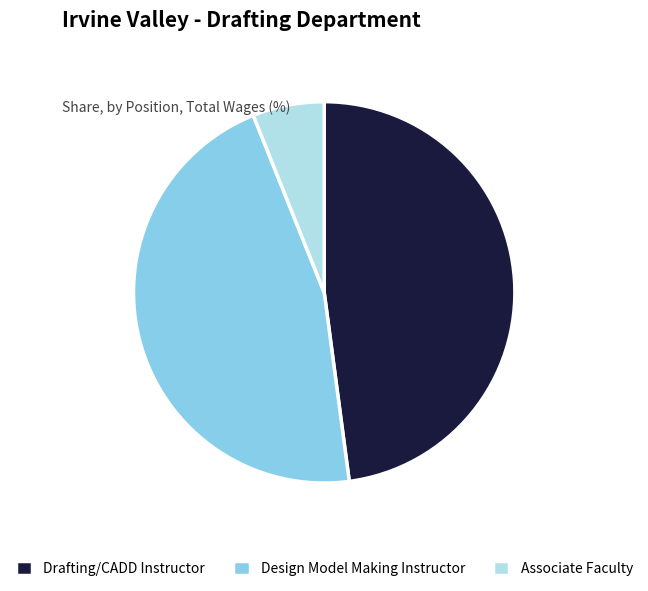

Does any single category account for the majority?

No